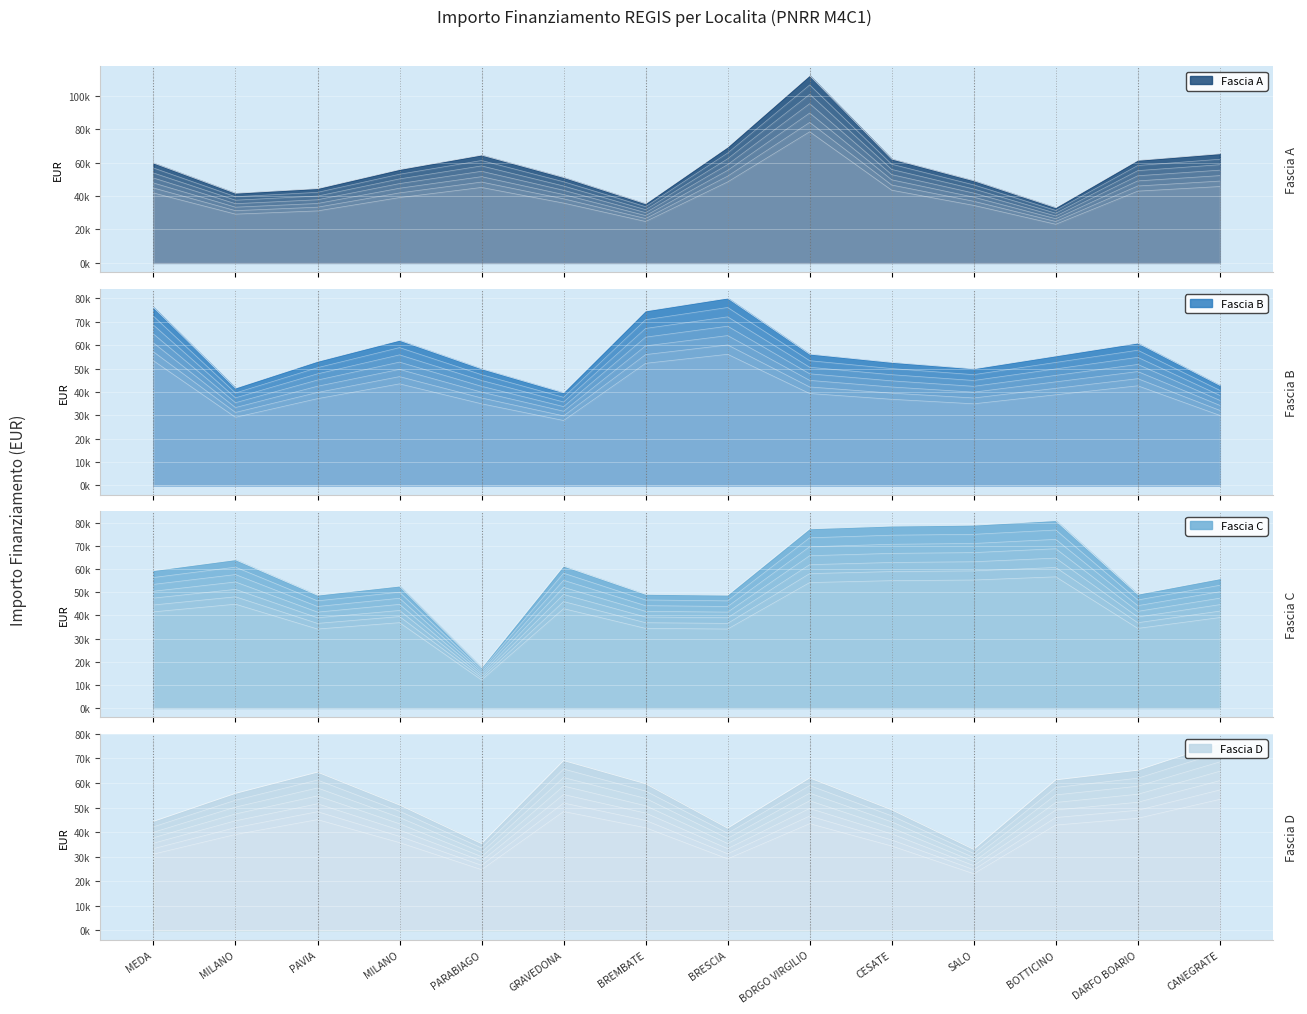

Which series ends up on top after the final intersection of Fascia C and Fascia D?

Fascia D